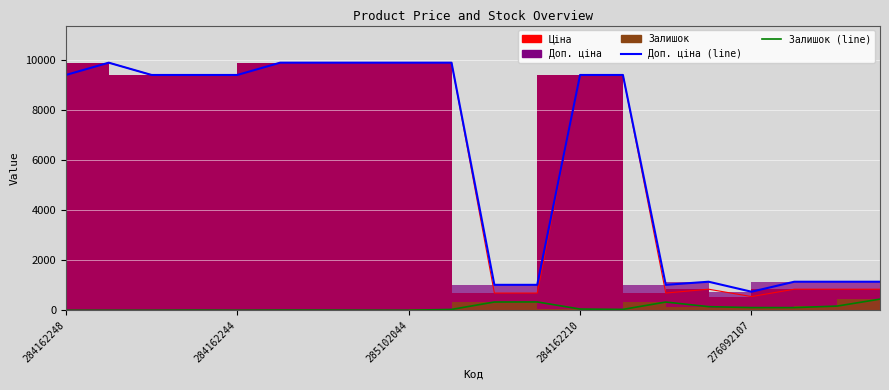

Reading left to right, what are all the values shown in this chart?

Ціна: 284162248=9416.9	285101569=9908.5	284162246=9416.9	284162245=9416.9	284162244=9416.9	285102221=9908.5	285102219=9908.5	285102218=9908.5	285102044=9908.5	285101913=9908.5	259552213=689.1	259552212=689.1	284162210=9416.9	284162209=9416.9	259552189=689.1	276092108=842.8	276092107=547.8	276092105=842.8	276092104=842.8	276092103=842.8
Доп. ціна: 284162248=9416.9	285101569=9908.5	284162246=9416.9	284162245=9416.9	284162244=9416.9	285102221=9908.5	285102219=9908.5	285102218=9908.5	285102044=9908.5	285101913=9908.5	259552213=1017.8	259552212=1017.8	284162210=9416.9	284162209=9416.9	259552189=1017.8	276092108=1142.1	276092107=742.0	276092105=1142.1	276092104=1142.1	276092103=1142.1
Залишок: 284162248=0.0	285101569=0.0	284162246=0.0	284162245=7.0	284162244=1.0	285102221=8.0	285102219=7.0	285102218=3.0	285102044=1.0	285101913=33.0	259552213=330.0	259552212=333.0	284162210=48.0	284162209=34.0	259552189=329.0	276092108=144.0	276092107=107.0	276092105=106.0	276092104=167.0	276092103=446.0